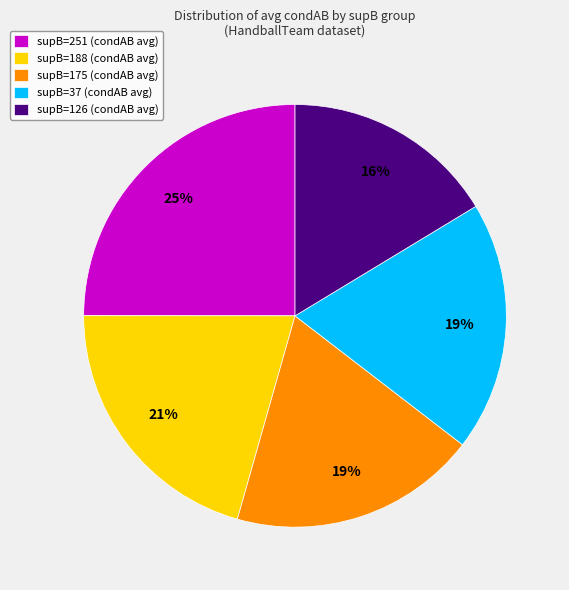

Combined, do supB=37 (condAB avg) and supB=126 (condAB avg) account for over 50%?

No